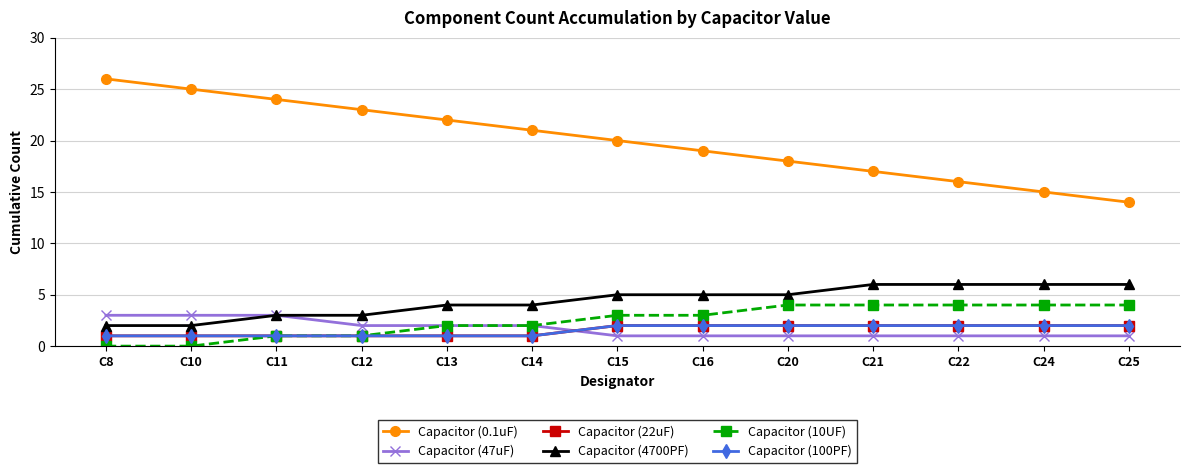

Reading left to right, extract all data points from this chart.

Capacitor (0.1uF): C8=26	C10=25	C11=24	C12=23	C13=22	C14=21	C15=20	C16=19	C20=18	C21=17	C22=16	C24=15	C25=14
Capacitor (47uF): C8=3	C10=3	C11=3	C12=2	C13=2	C14=2	C15=1	C16=1	C20=1	C21=1	C22=1	C24=1	C25=1
Capacitor (22uF): C8=1	C10=1	C11=1	C12=1	C13=1	C14=1	C15=2	C16=2	C20=2	C21=2	C22=2	C24=2	C25=2
Capacitor (4700PF): C8=2	C10=2	C11=3	C12=3	C13=4	C14=4	C15=5	C16=5	C20=5	C21=6	C22=6	C24=6	C25=6
Capacitor (10UF): C8=0	C10=0	C11=1	C12=1	C13=2	C14=2	C15=3	C16=3	C20=4	C21=4	C22=4	C24=4	C25=4
Capacitor (100PF): C8=1	C10=1	C11=1	C12=1	C13=1	C14=1	C15=2	C16=2	C20=2	C21=2	C22=2	C24=2	C25=2